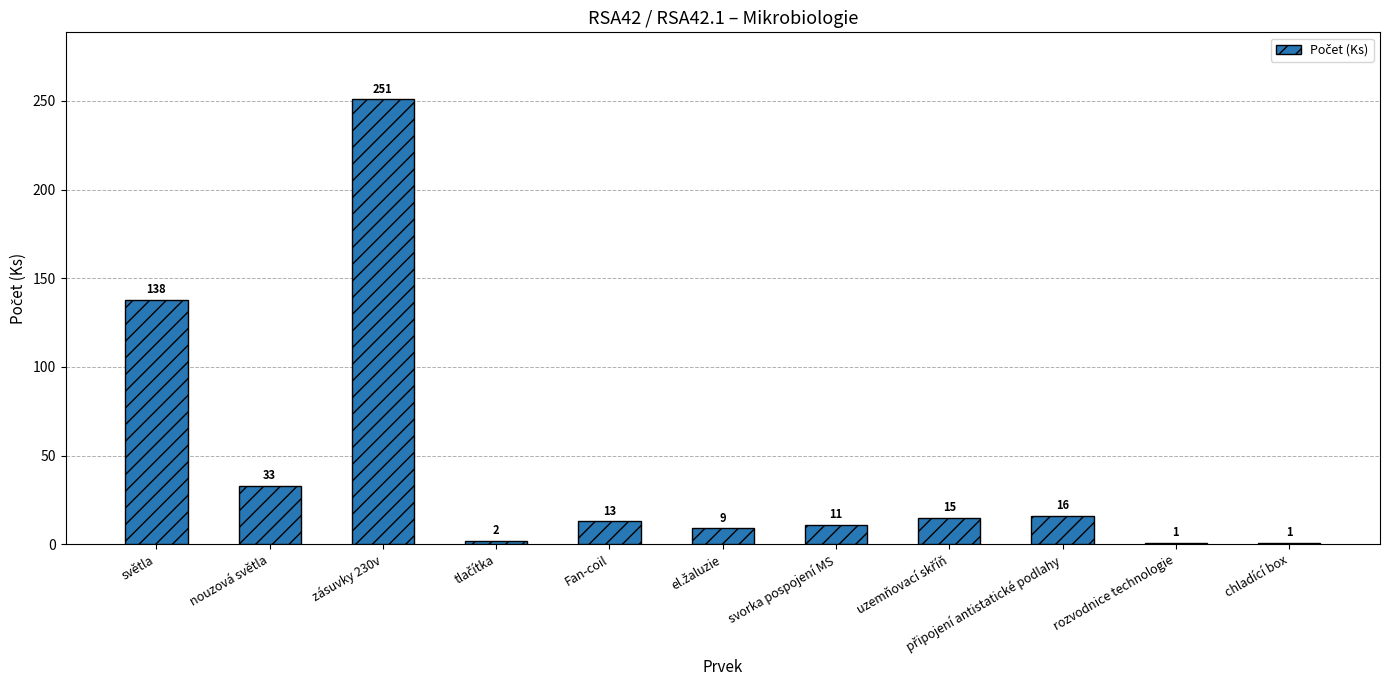

Which has a higher value, Fan-coil or zásuvky 230v?

zásuvky 230v